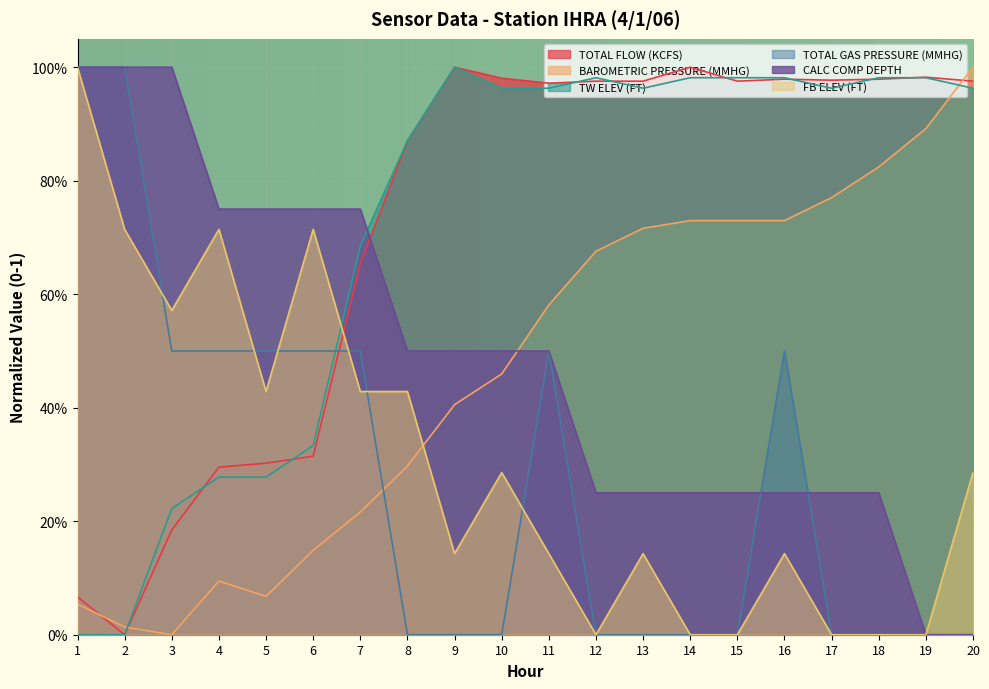

Where is the first local maximum for TOTAL FLOW (KCFS)?

9